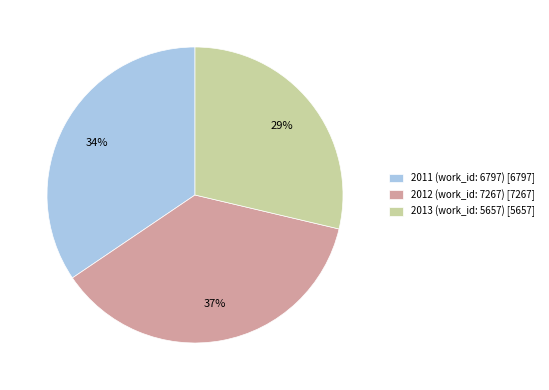

How many slices are in this pie chart?

3